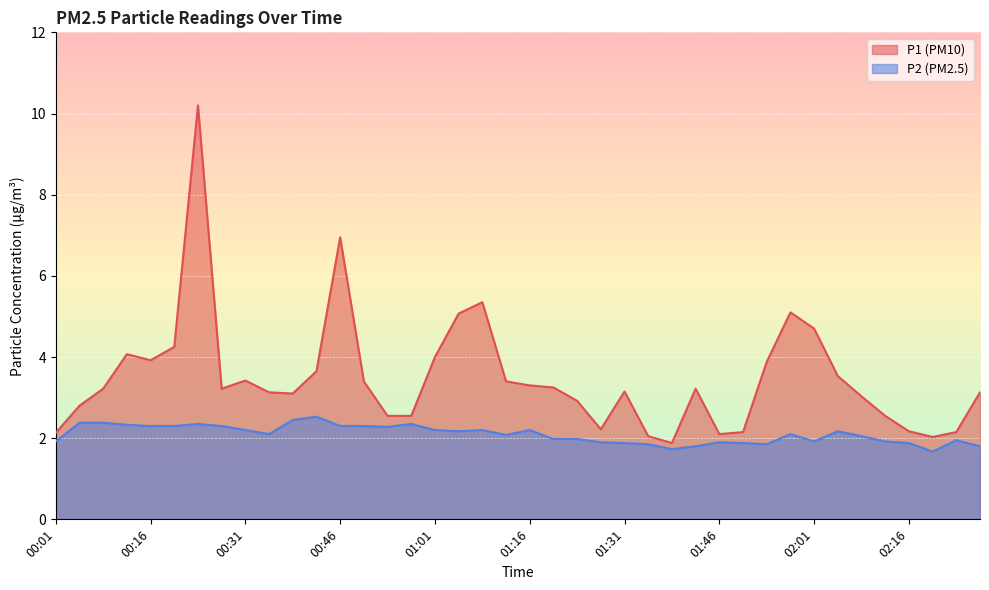

Reading left to right, transcribe all the data shown in this chart.

P1: 00:01=2.1	00:05=2.8	00:09=3.2	00:13=4.1	00:16=3.9	00:20=4.2	00:24=10.2	00:28=3.2	00:31=3.4	00:35=3.1	00:39=3.1	00:43=3.6	00:46=7.0	00:50=3.4	00:54=2.5	00:58=2.5	01:01=4.0	01:05=5.1	01:09=5.3	01:12=3.4	01:16=3.3	01:20=3.2	01:24=2.9	01:27=2.2	01:31=3.1	01:35=2.0	01:39=1.9	01:42=3.2	01:46=2.1	01:50=2.1	01:54=3.9	01:57=5.1	02:01=4.7	02:05=3.5	02:08=3.0	02:13=2.5	02:16=2.2	02:20=2.0	02:24=2.1	02:27=3.1
P2: 00:01=1.9	00:05=2.4	00:09=2.4	00:13=2.3	00:16=2.3	00:20=2.3	00:24=2.4	00:28=2.3	00:31=2.2	00:35=2.1	00:39=2.5	00:43=2.5	00:46=2.3	00:50=2.3	00:54=2.3	00:58=2.4	01:01=2.2	01:05=2.2	01:09=2.2	01:12=2.1	01:16=2.2	01:20=2.0	01:24=2.0	01:27=1.9	01:31=1.9	01:35=1.9	01:39=1.7	01:42=1.8	01:46=1.9	01:50=1.9	01:54=1.9	01:57=2.1	02:01=1.9	02:05=2.2	02:08=2.0	02:13=1.9	02:16=1.9	02:20=1.7	02:24=1.9	02:27=1.8